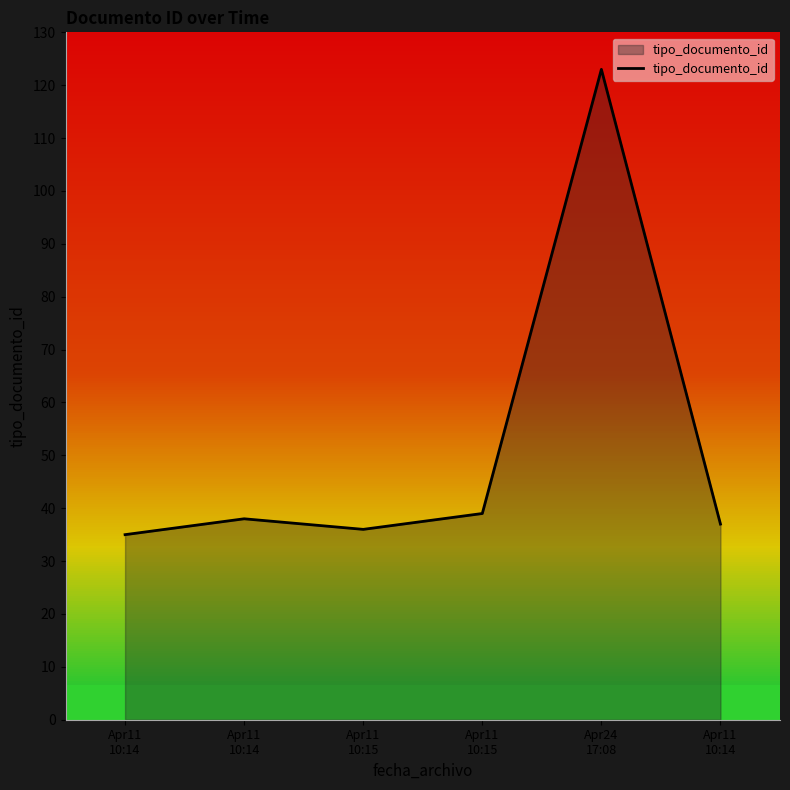

Between Apr24
17:08 and Apr11
10:15, which is larger?

Apr24
17:08